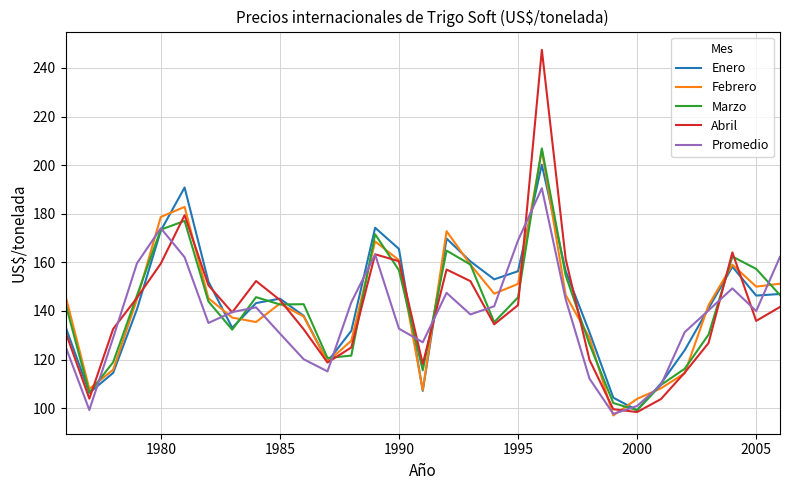

Which series has the largest range (max minus min)?

Abril